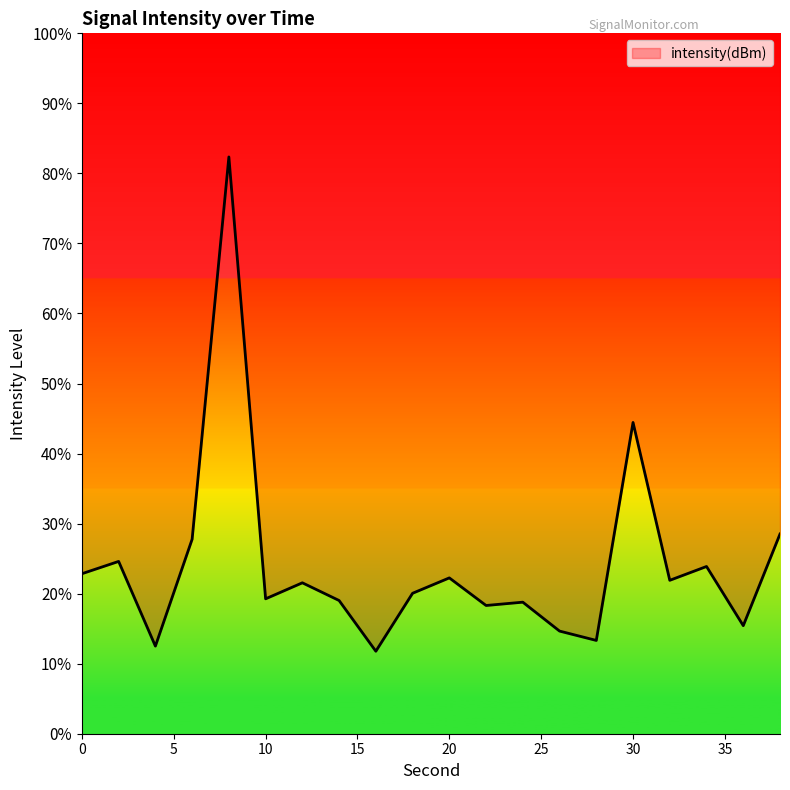

Which label corresponds to the smallest value in the chart?

16